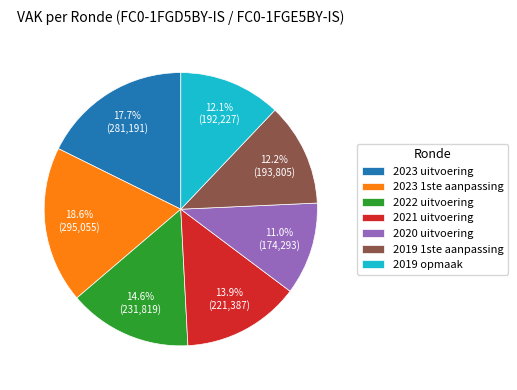

The 2019 opmaak slice represents 1% of the pie. True or false?

False